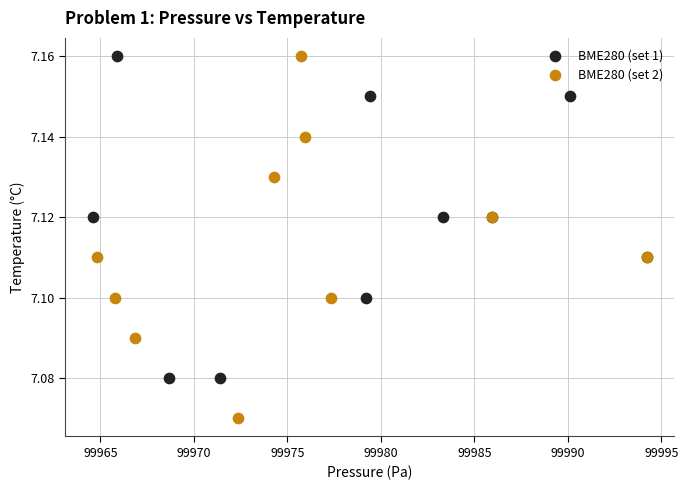

Which series has the widest spread of Y values?

BME280 (set 2)